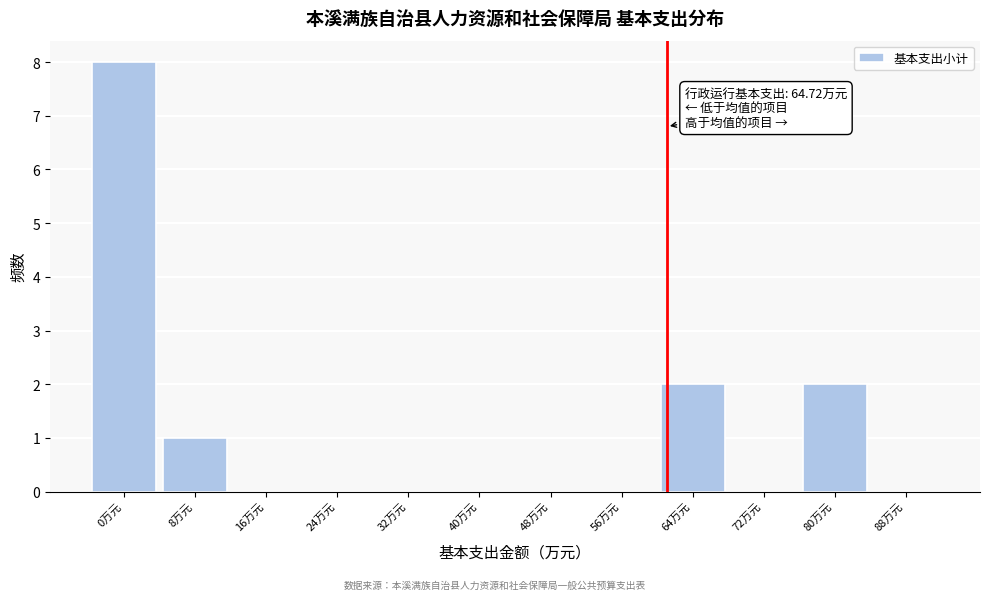

Reading left to right, list all the values displayed in this chart.

0万元=8	8万元=1	16万元=0	24万元=0	32万元=0	40万元=0	48万元=0	56万元=0	64万元=2	72万元=0	80万元=2	88万元=0